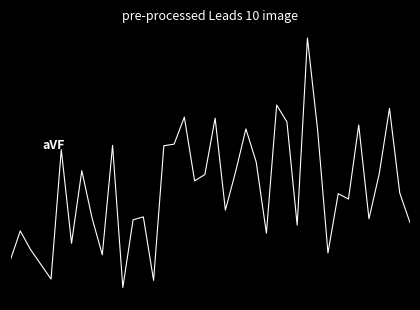

How many interior local valleys (lower than both neighbors) does the data have?

12